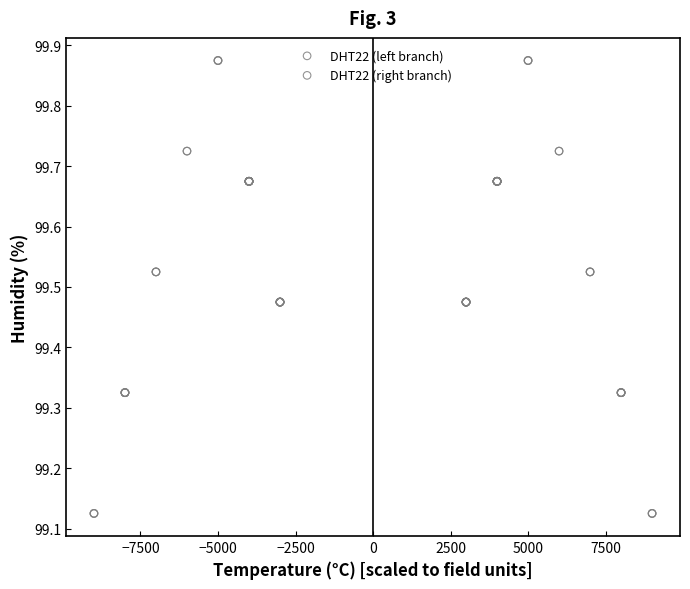

What are all the series names shown in the legend?

DHT22 (left branch), DHT22 (right branch)